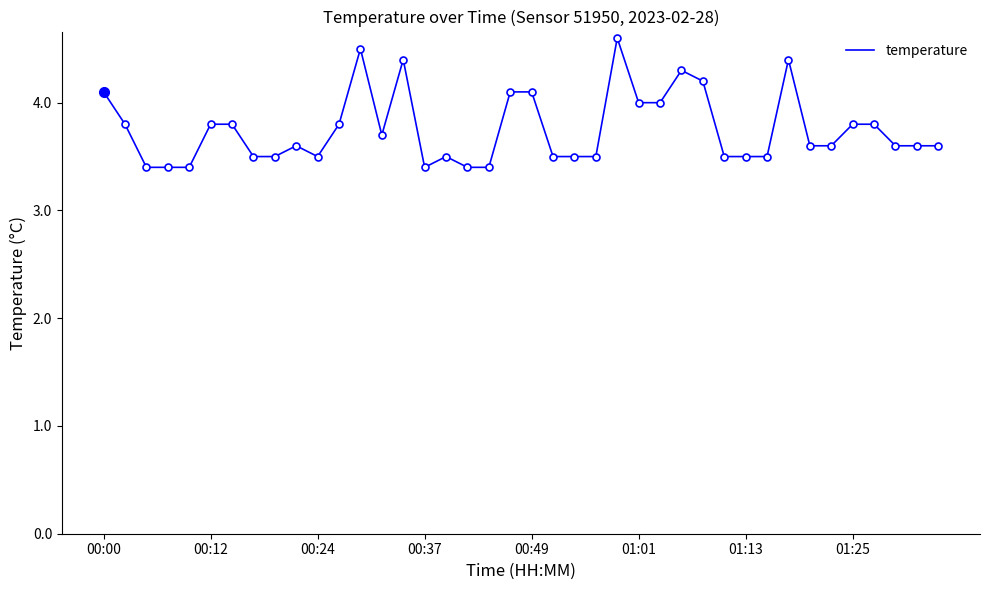

How many points are lower than both their immediate neighbors (excluding endpoints)?

3